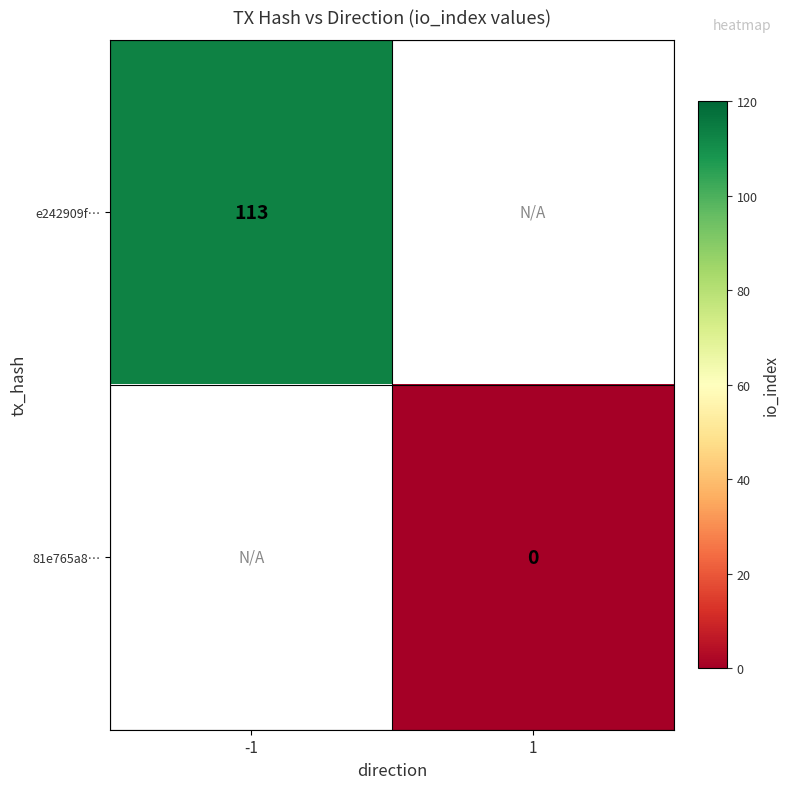

Which category has the lowest value across all series?

1